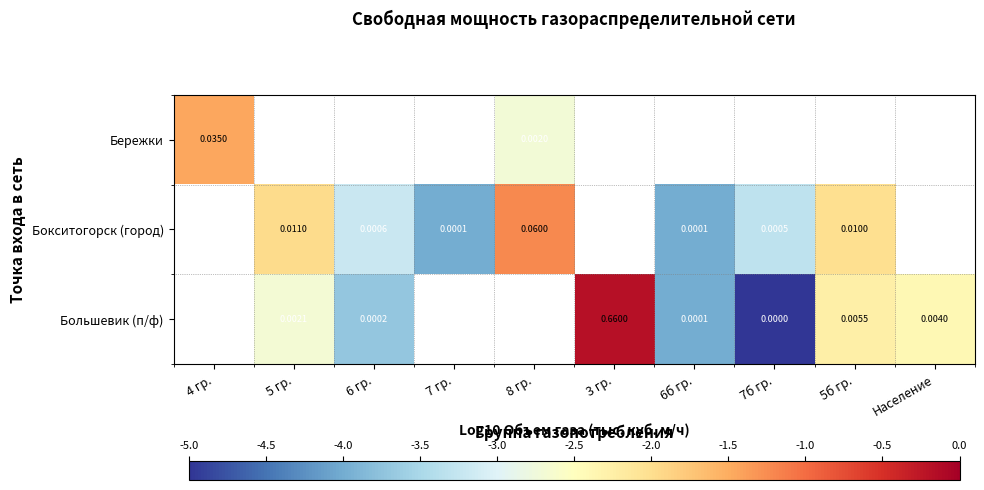

Is the value of Бережки at 8 гр. greater than the value of Большевик (п/ф) at 6б гр.?

Yes